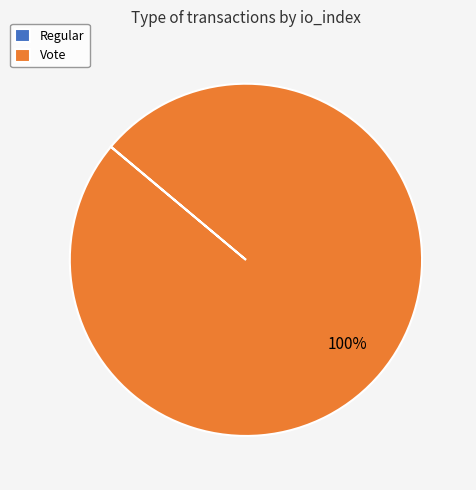

What is the largest slice in the pie chart?

Vote